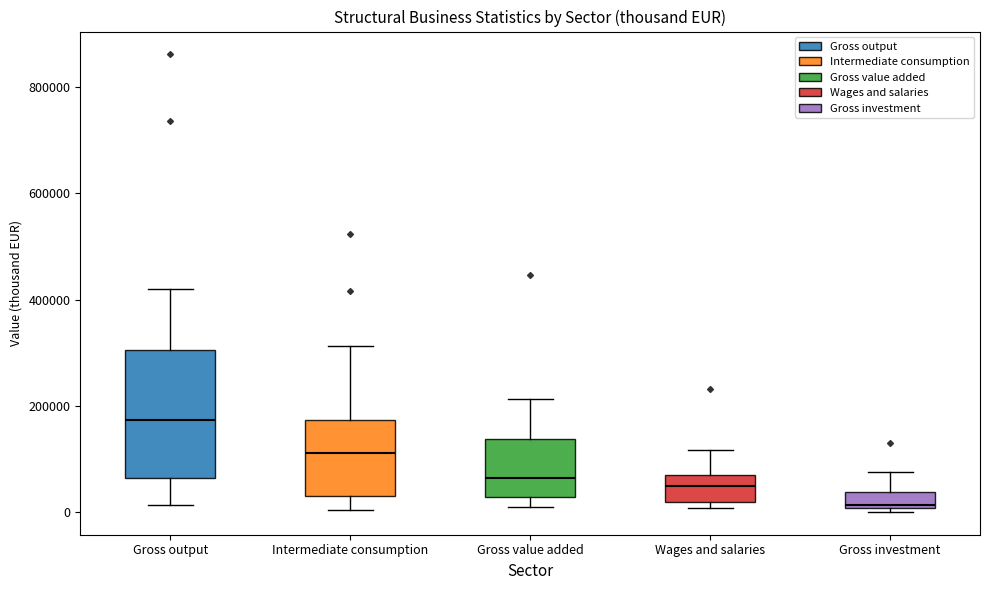

Which box has the highest median line?

Gross output